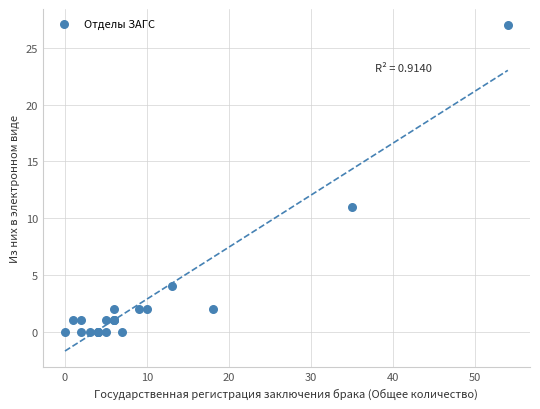

What Y value in the scatter plot is closest to 13?

11